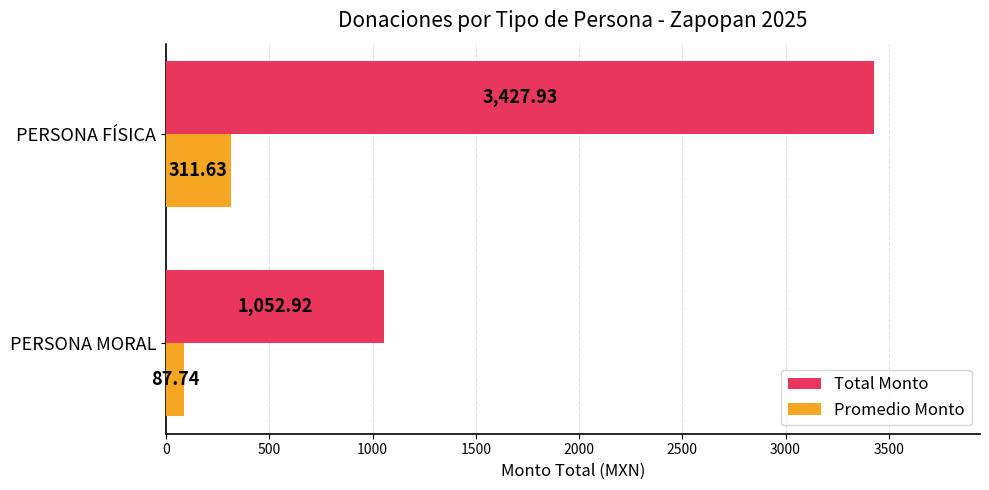

Is the value of Total Monto at PERSONA MORAL greater than the value of Promedio Monto at PERSONA FÍSICA?

Yes